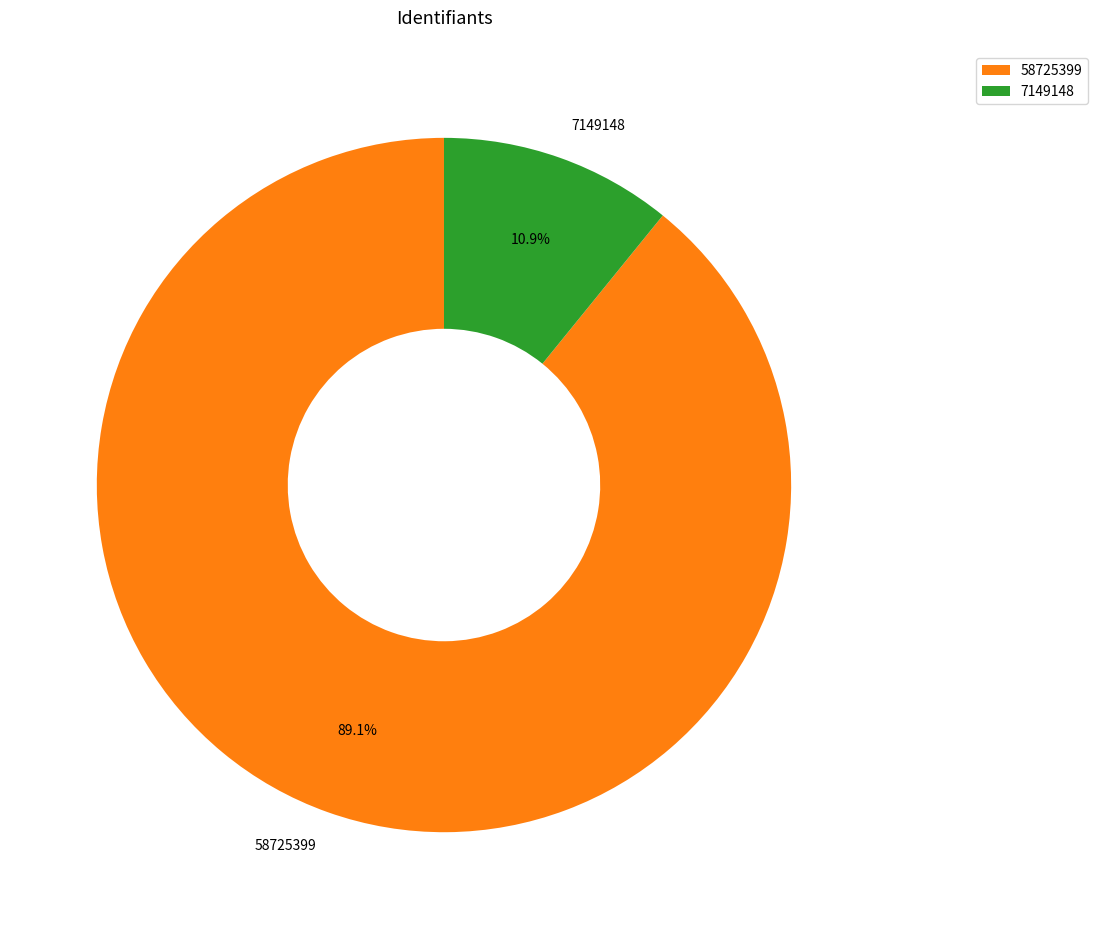

Which has a higher value, 7149148 or 58725399?

58725399